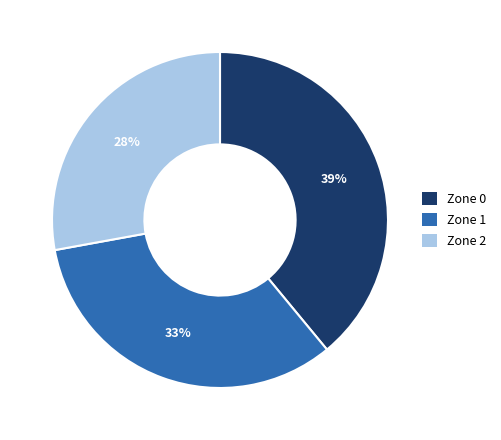

Which has a higher value, Zone 1 or Zone 2?

Zone 1